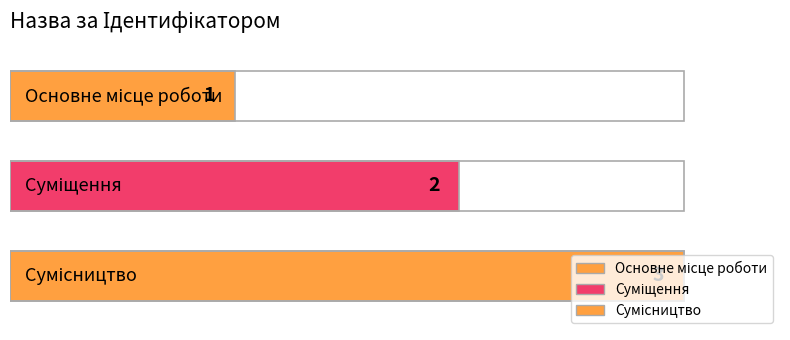

What is the change in value from Основне місце роботи to Сумісництво?

+2